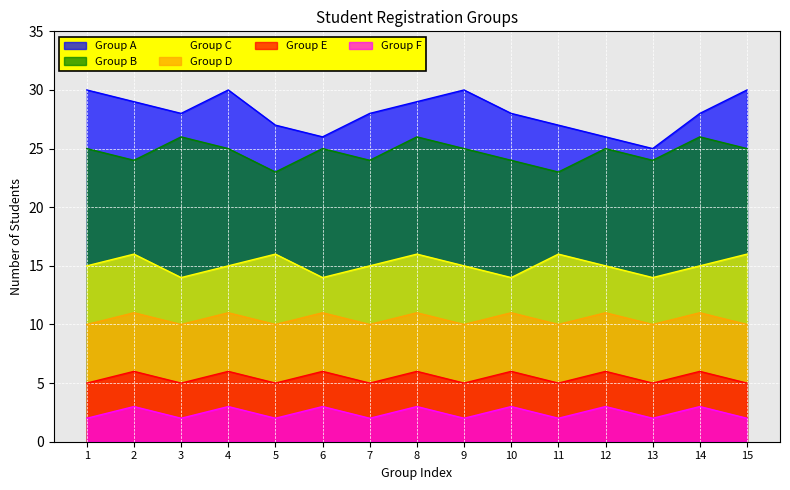

The Group B series shows 25 at 12. True or false?

True